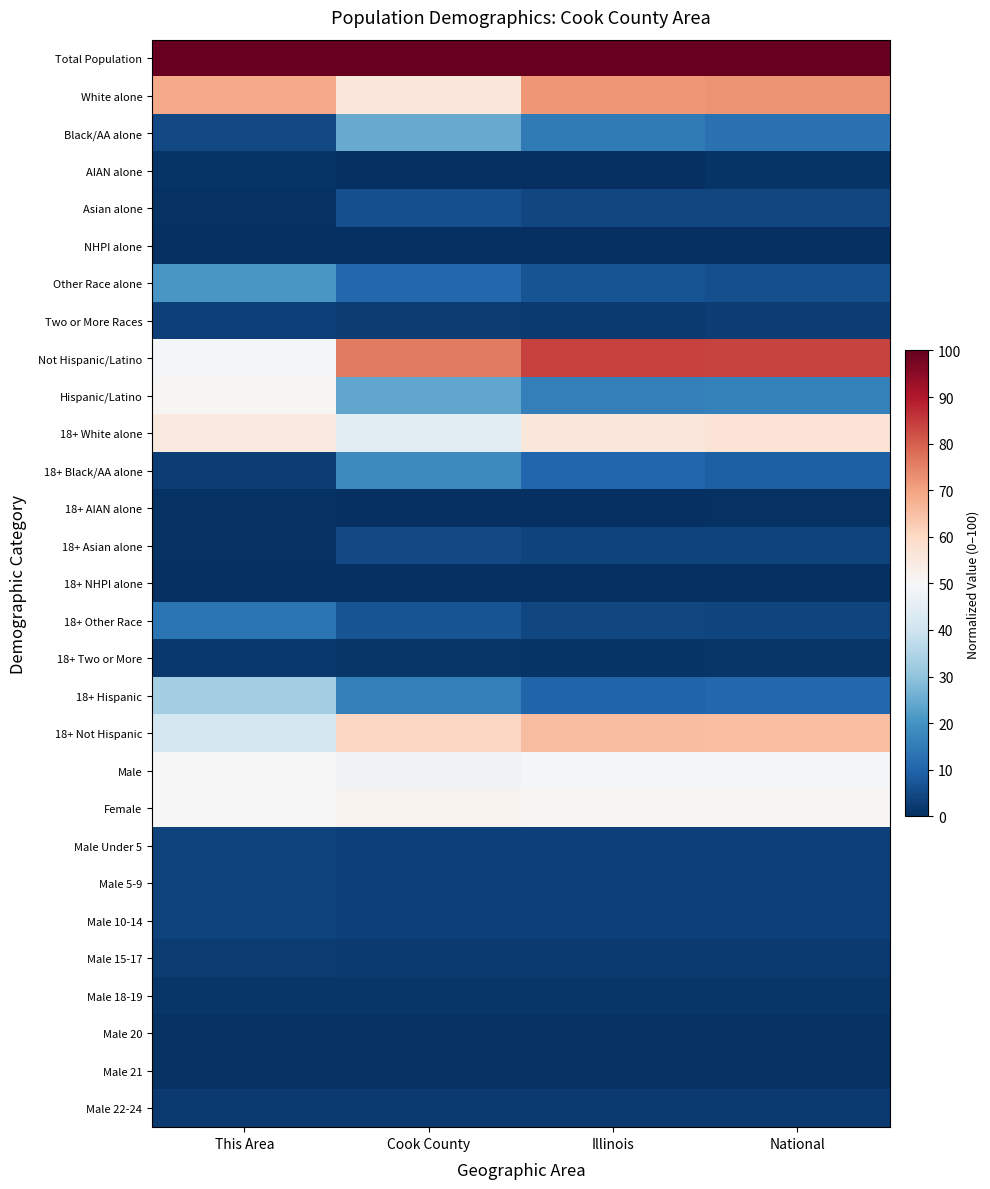

Which series has the largest total across all categories?

Total Population